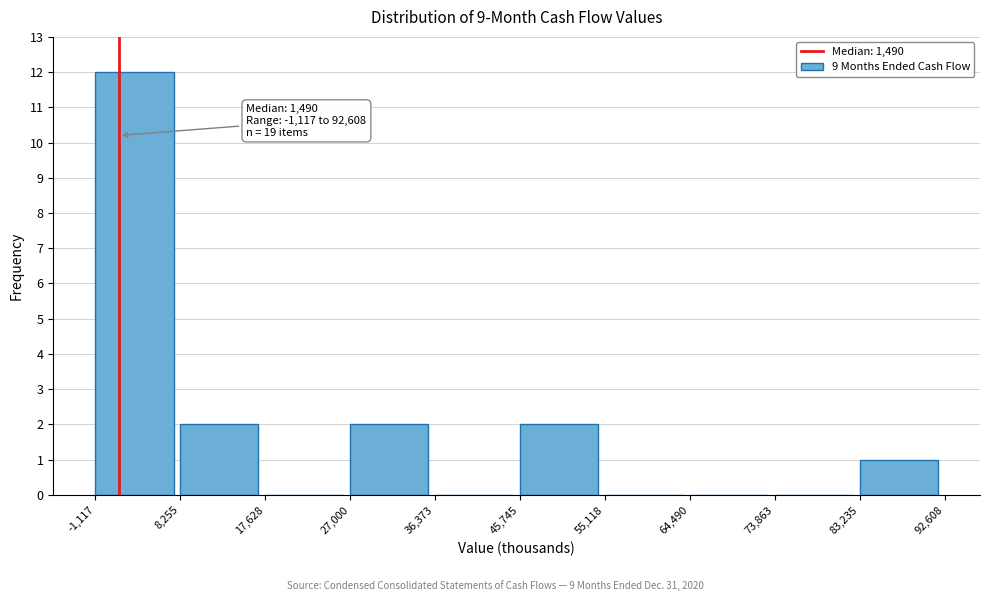

Which range on the x-axis has the tallest bar?

-1,117 to 8,255